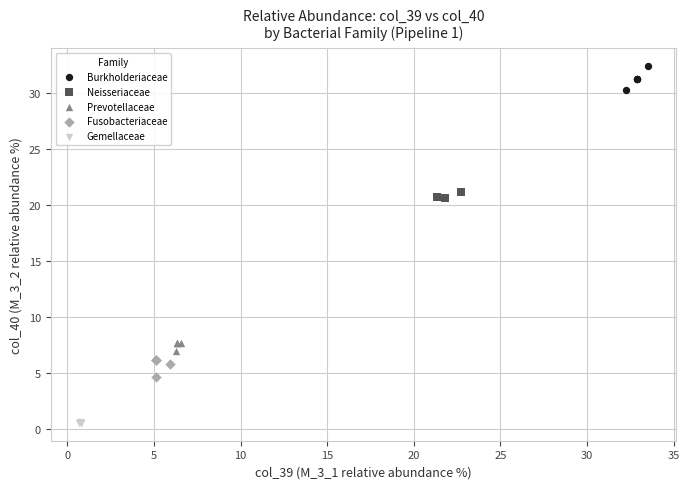

Which series contains the lowest Y value?

Gemellaceae